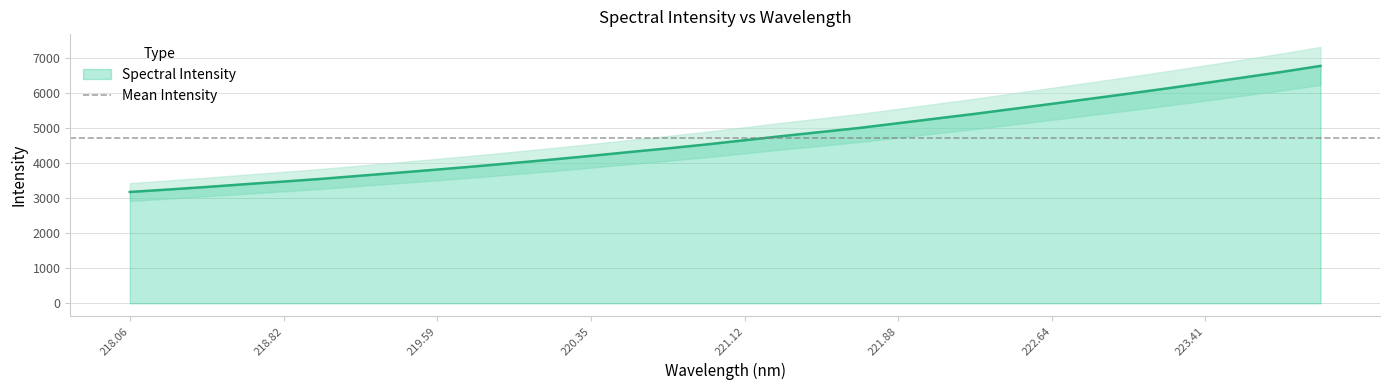

What is the difference between the maximum and second lowest values?

3532.1